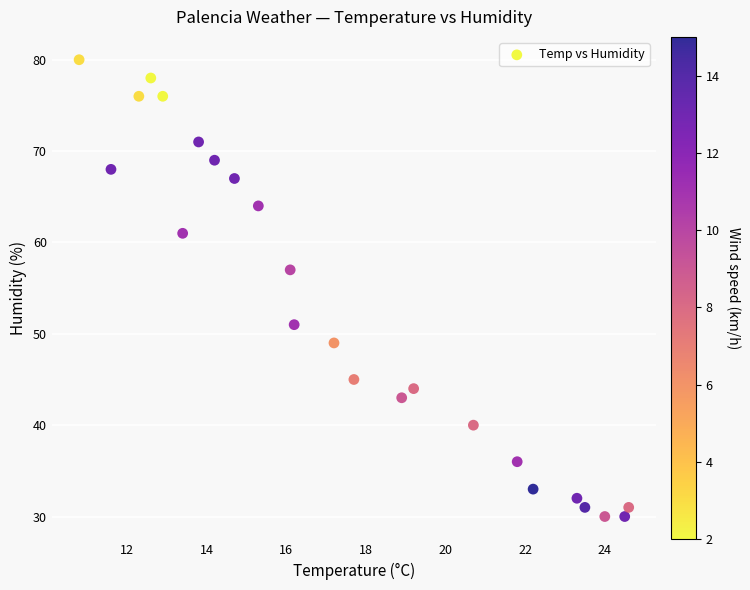

What Y value in the scatter plot is closest to 55?

57